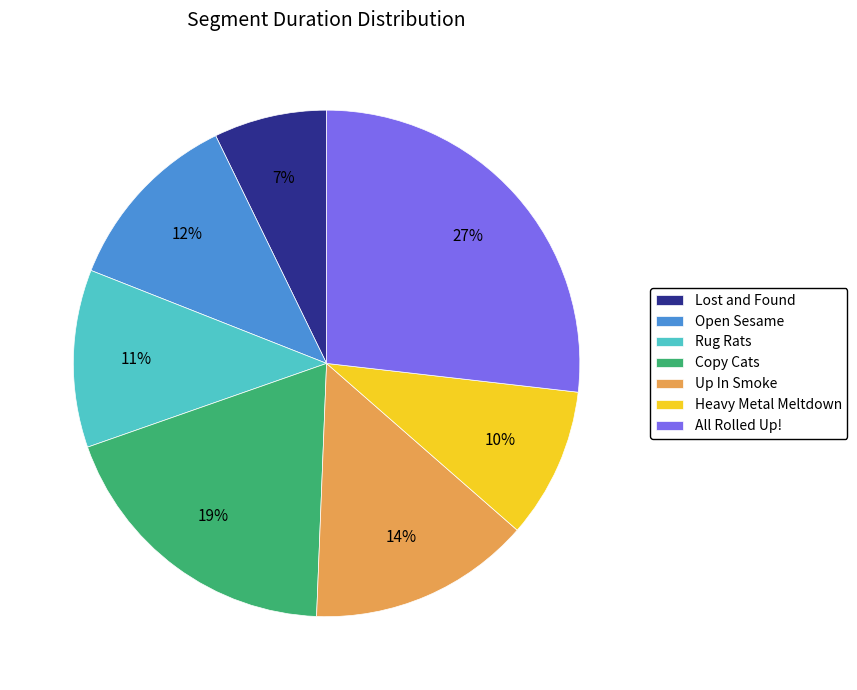

To the nearest percent, what is the difference between the largest and smallest slice percentages?

20%